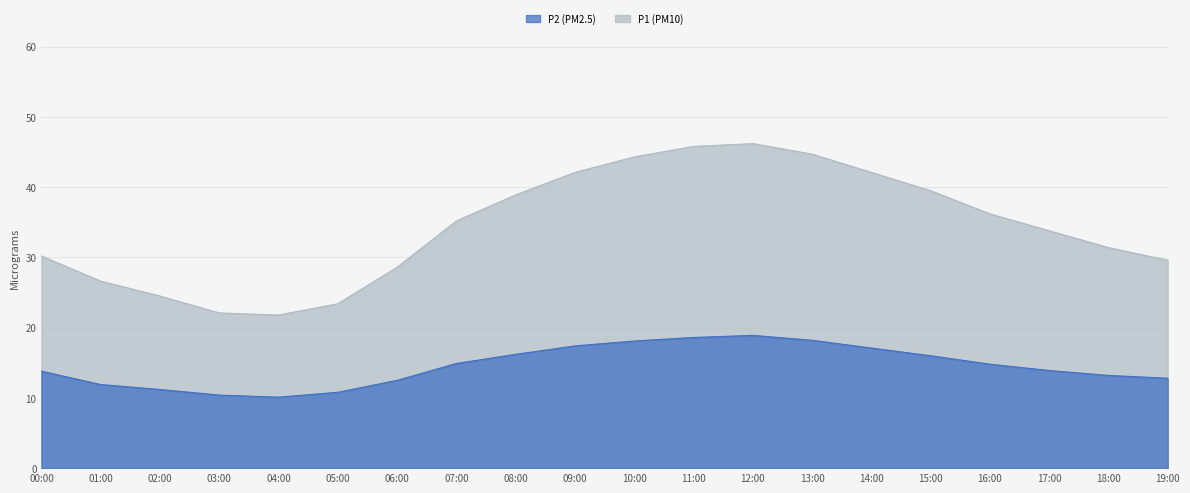

What is the value of the P2 point at the 17th from the left?

14.8